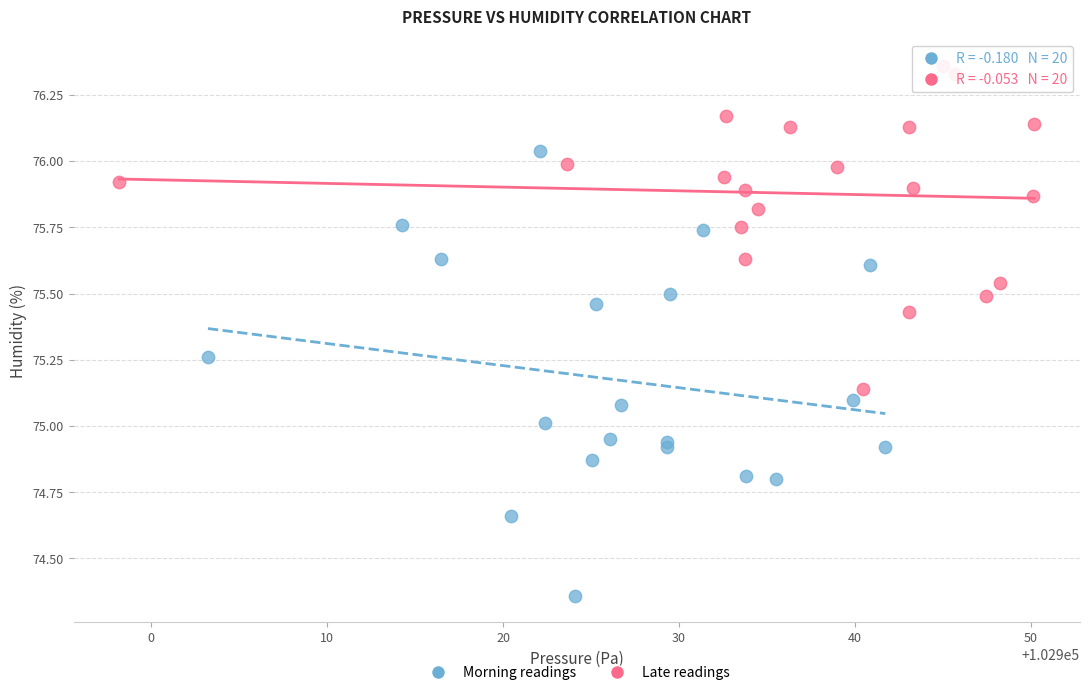

Which series has the largest Y range (max minus min)?

Morning readings